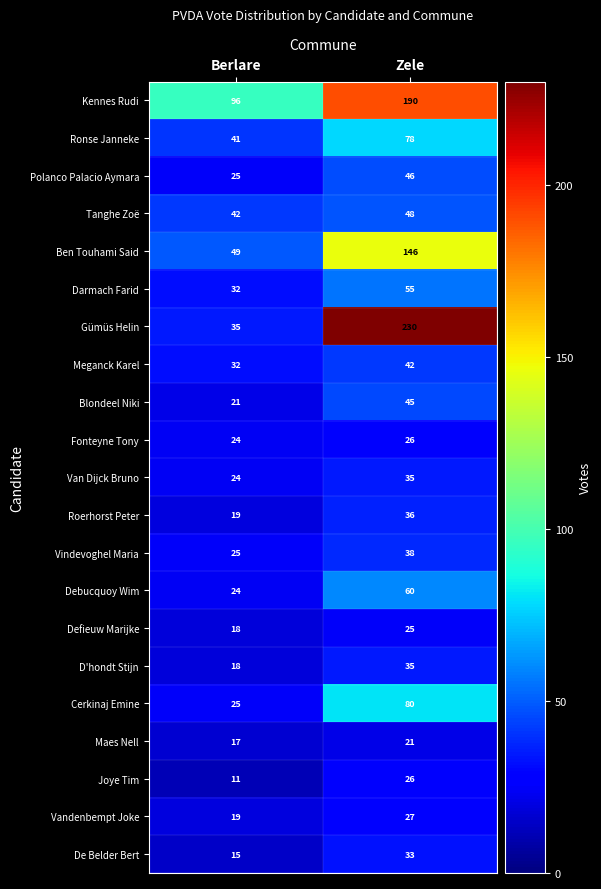

What value does the Polanco Palacio Aymara series have at Zele, to the nearest 10?

50